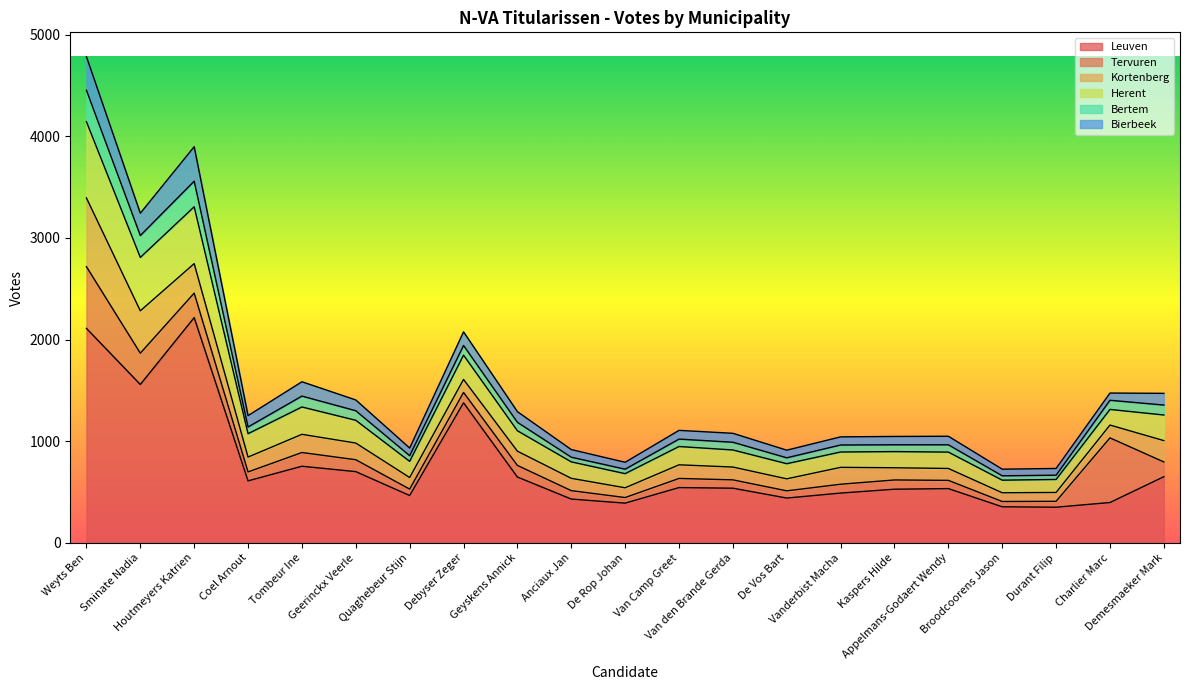

At which category does Leuven reach its first local valley?

Sminate Nadia